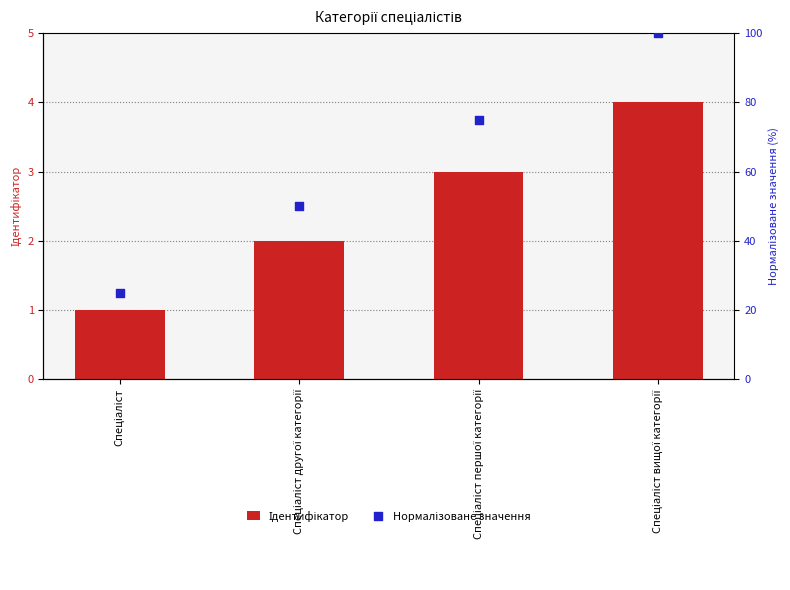

At which category is the sum across all series the highest?

Спеціаліст вищої категорії